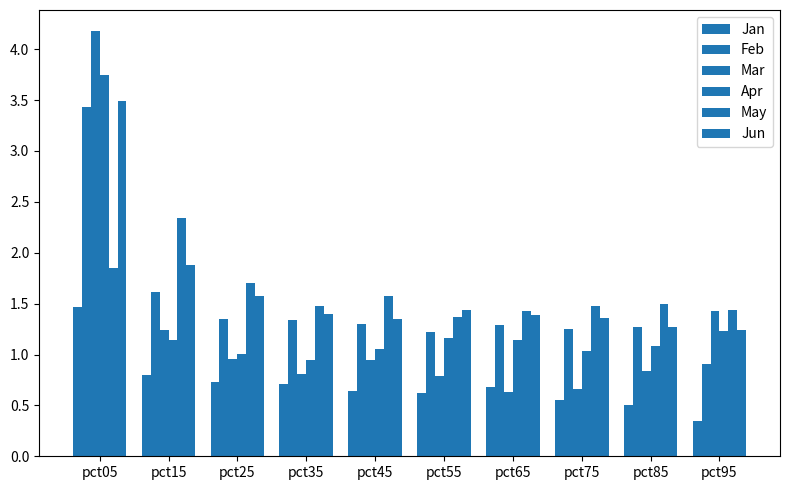

How many data points does each series have?

10